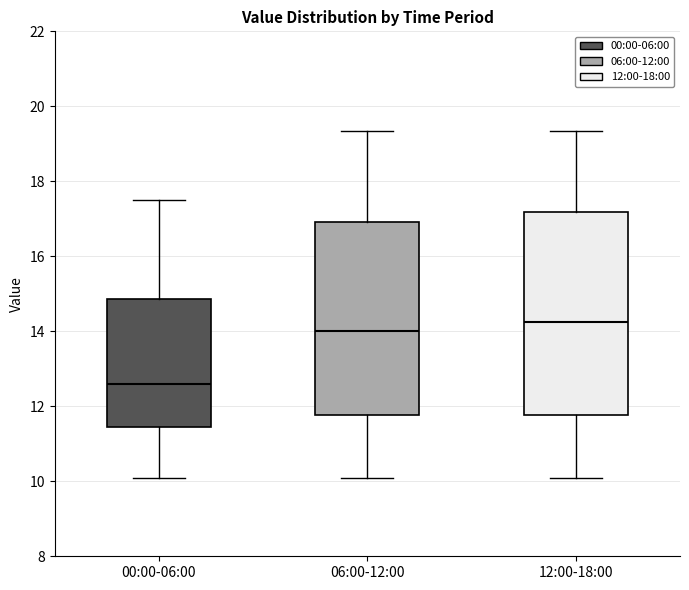

Reading left to right, read every box against the y-axis: the position of its median line, the range the box covers, and the ends of its whiskers. The values are not printed on the chart, so give them approximately, as read against the axis.

00:00-06:00: median 12.6, box 11.4 to 14.8, whiskers 10.2 to 17.6
06:00-12:00: median 14.0, box 11.8 to 17.0, whiskers 10.2 to 19.4
12:00-18:00: median 14.2, box 11.8 to 17.2, whiskers 10.2 to 19.4